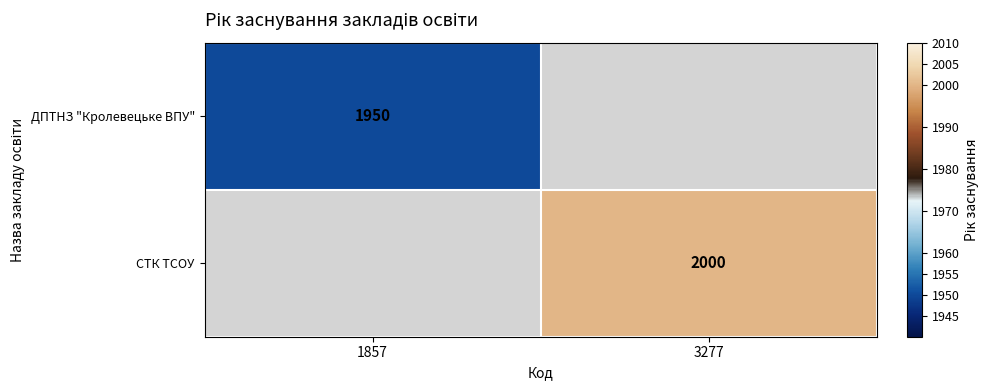

What is the minimum value shown in the chart?

1950.0